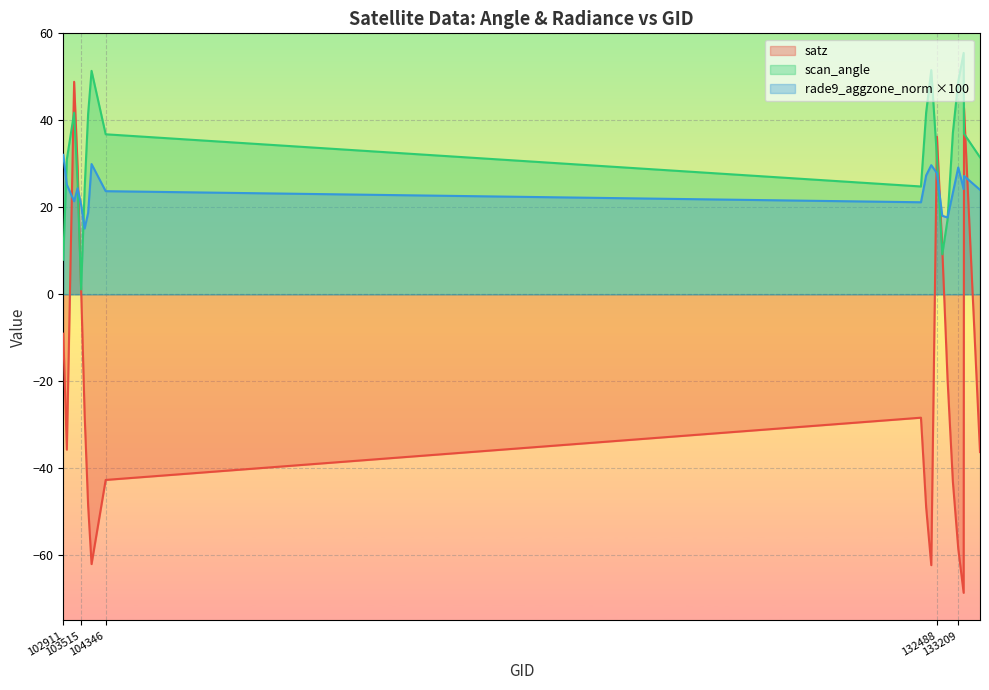

True or false: rade9_aggzone_norm has more than 2 interior local peaks.

True